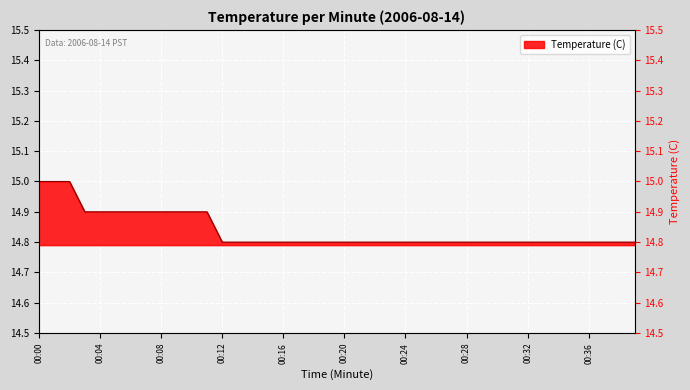

True or false: the data shows 14.8 at 00:12.

True